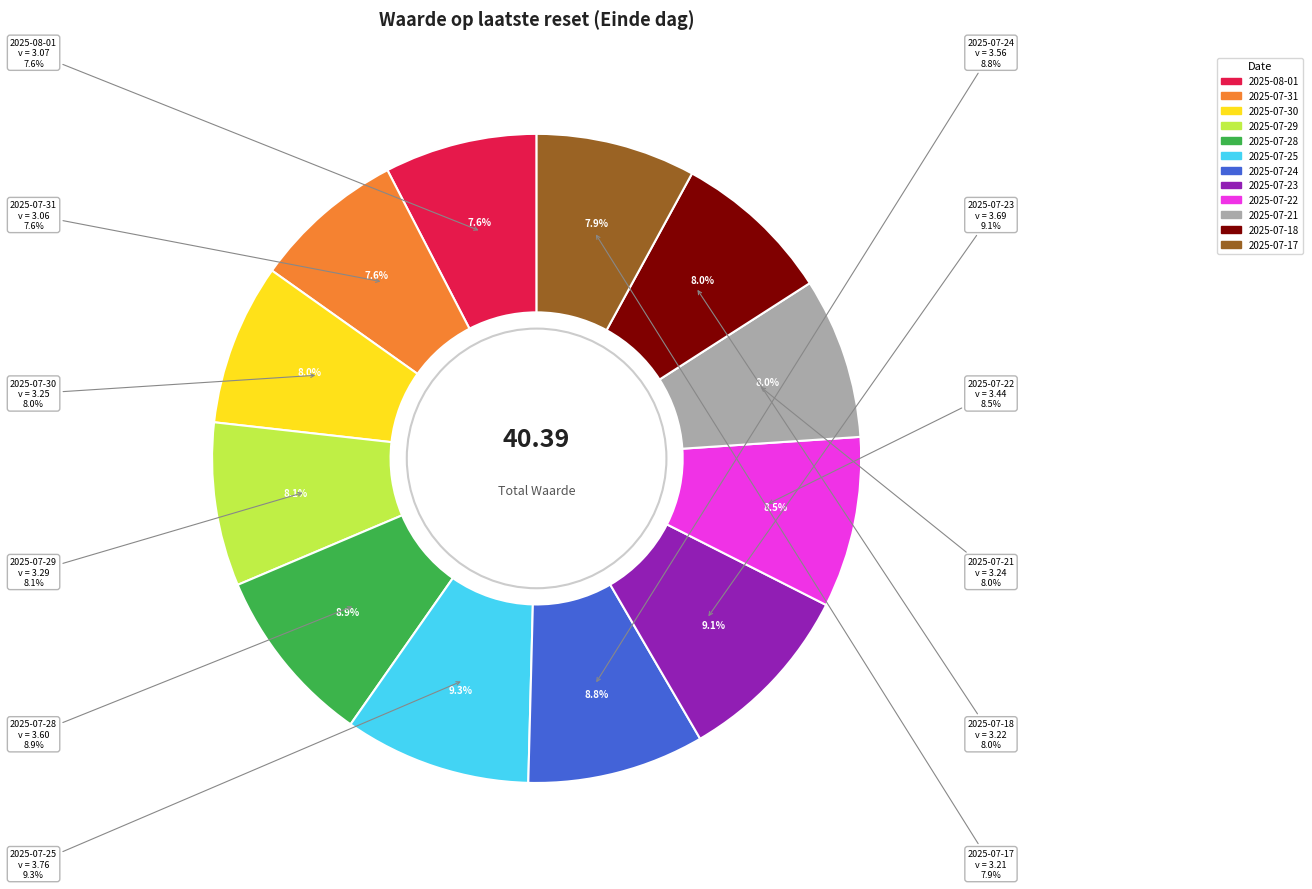

What percentage do 2025-07-18 and 2025-08-01 together represent?

15.6%